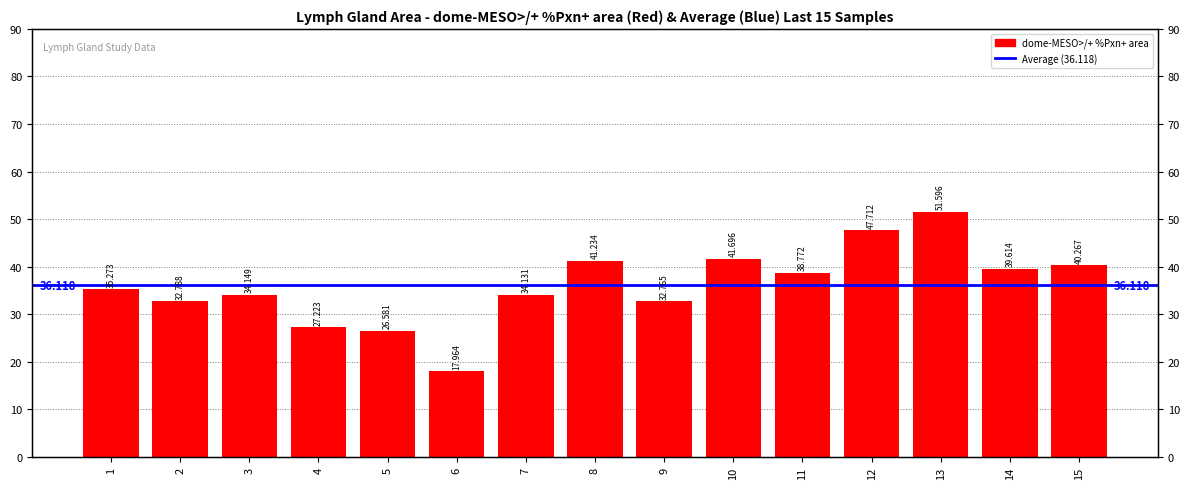

List the labels in order of value, largest first.

13, 12, 10, 8, 15, 14, 11, 1, 3, 7, 2, 9, 4, 5, 6